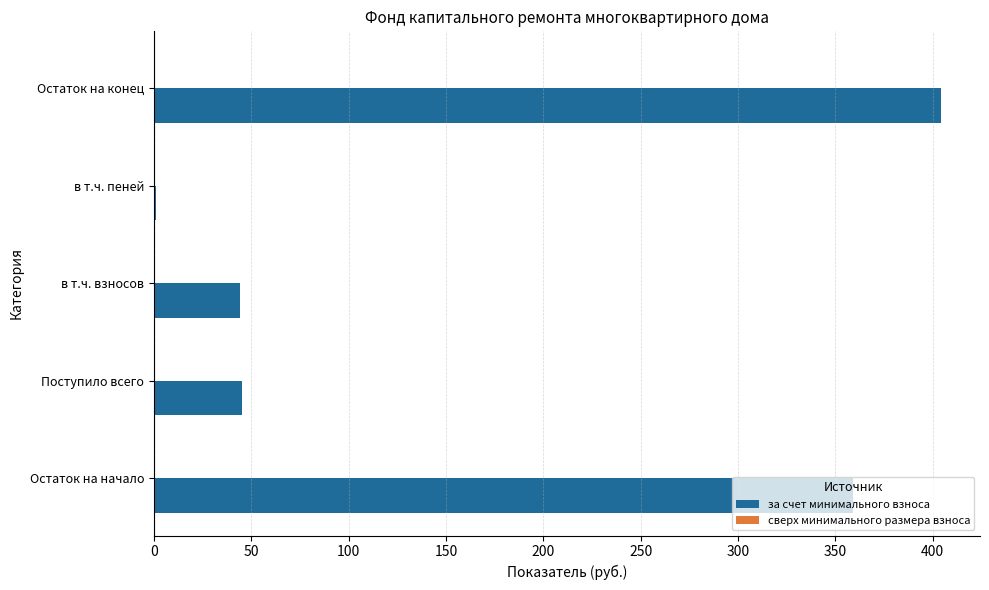

At which category does the chart reach its peak across all series?

Остаток на конец